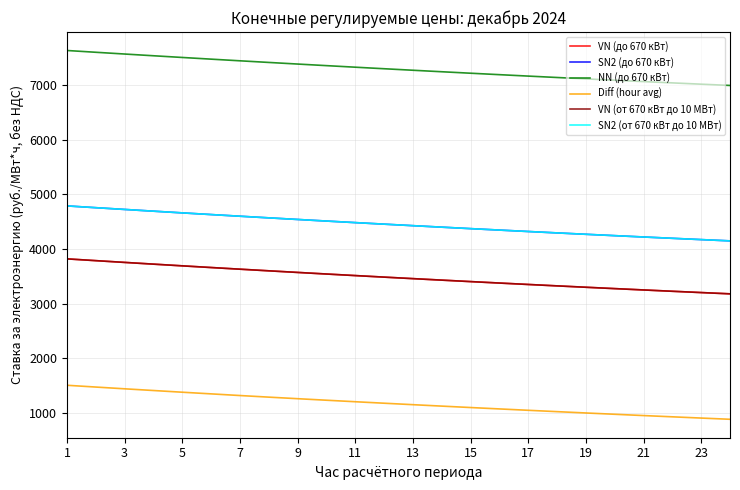

True or false: VN (от 670 кВт до 10 МВт) and VN (до 670 кВт) intersect in this chart.

False